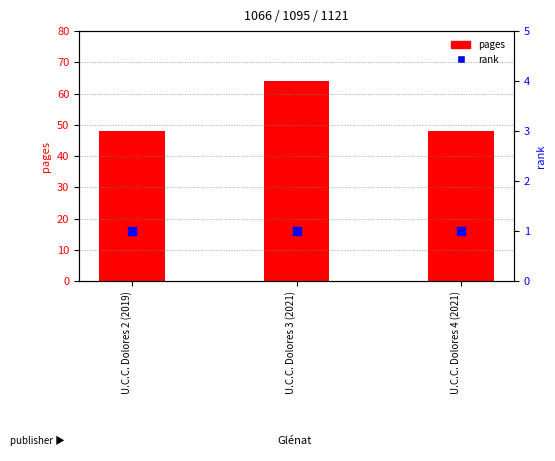

What are all the series names shown in the legend?

pages, rank